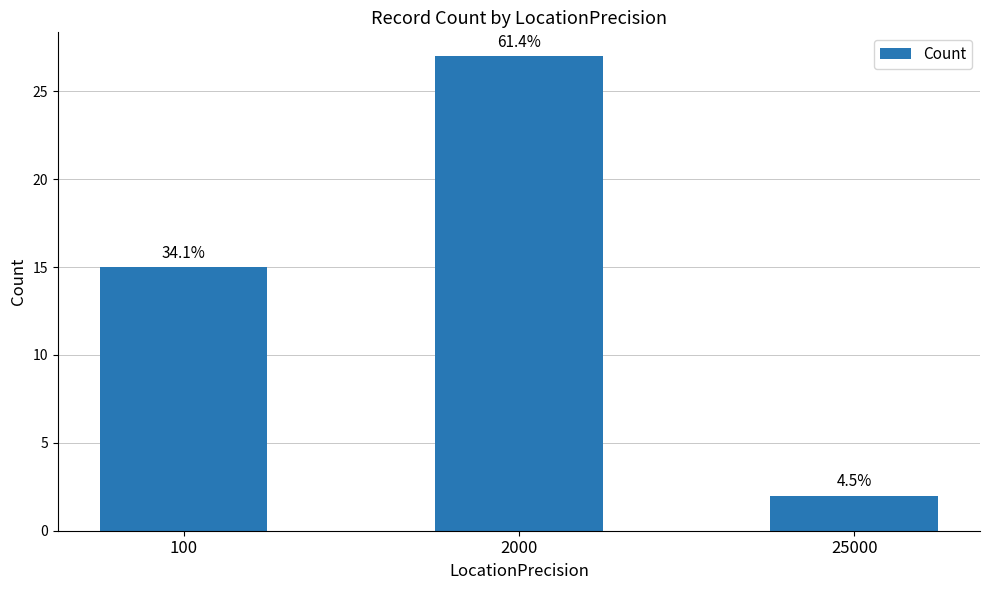

What is the value of the 2nd bar from the left?

27